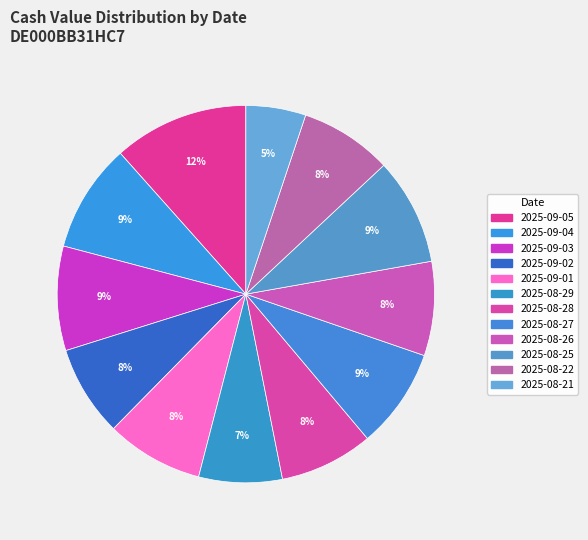

How many slices are in this pie chart?

12